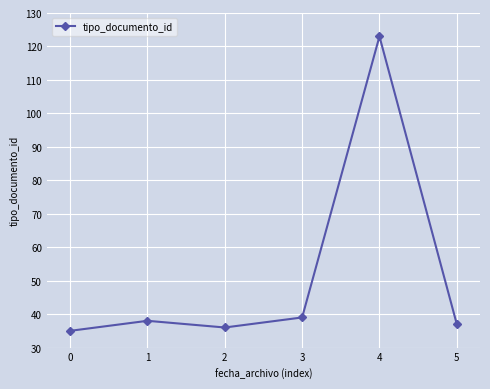

How many data points are less than 38?

3